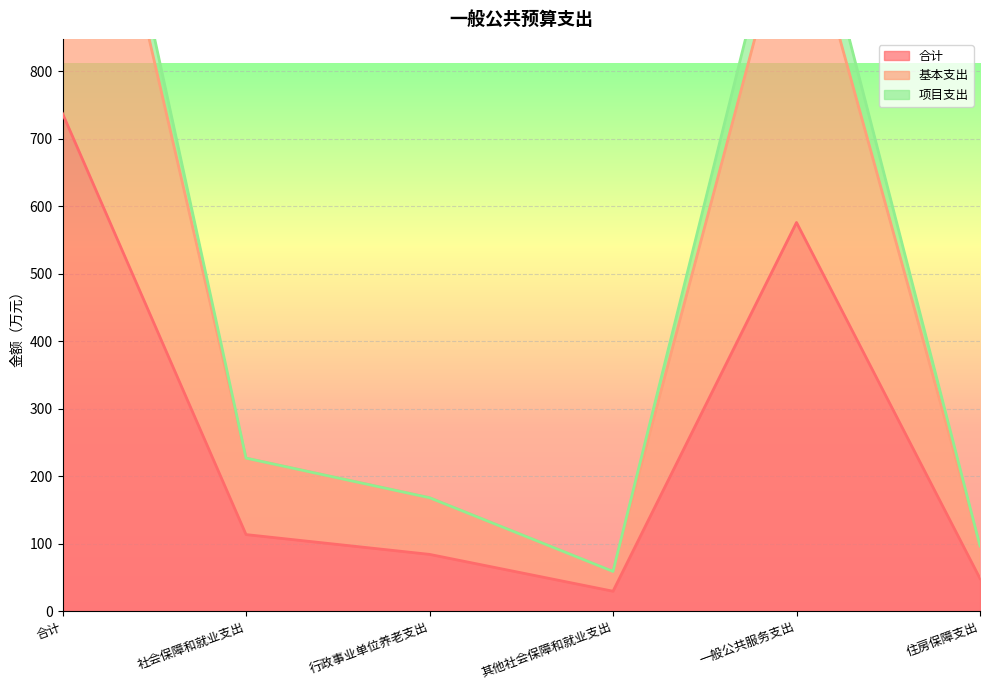

In 合计, how many points are lower than both neighbors (excluding endpoints)?

1